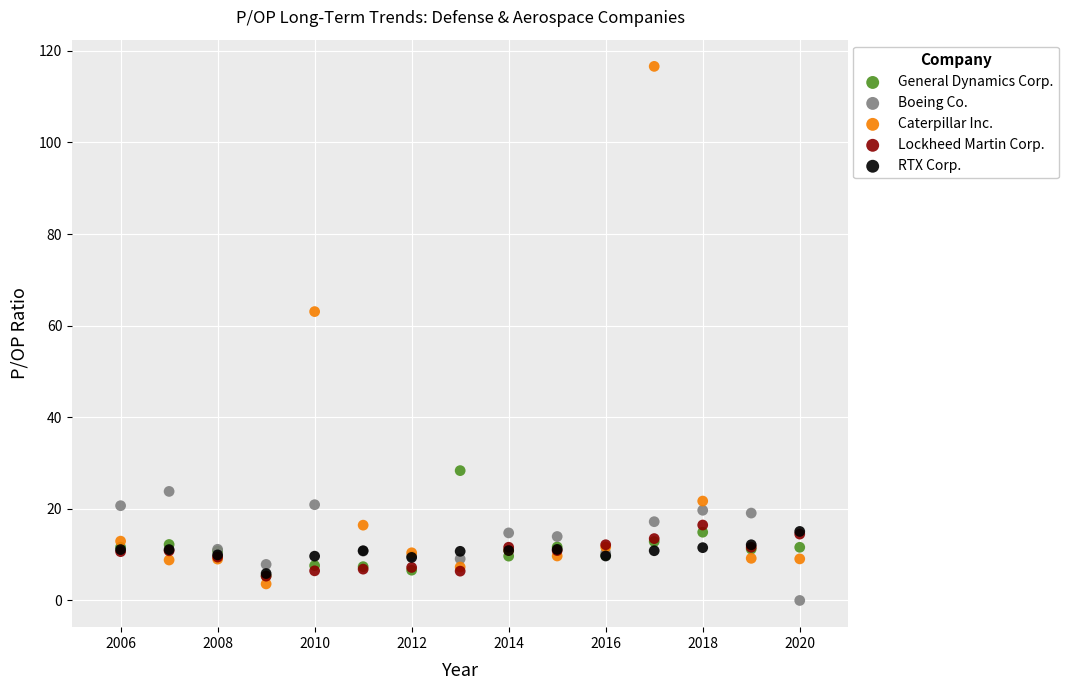

In the Caterpillar Inc. series, what Y value is closest to 60?

63.1